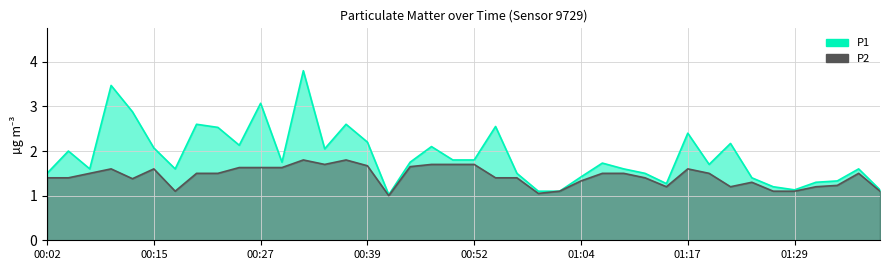

How many lines are shown in the chart?

2